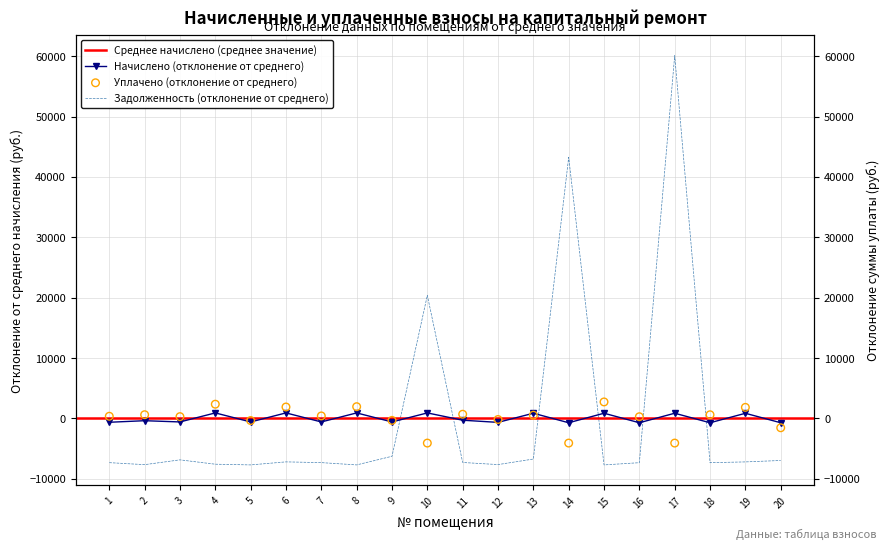

What is the total value across all series at 9?

-7163.7